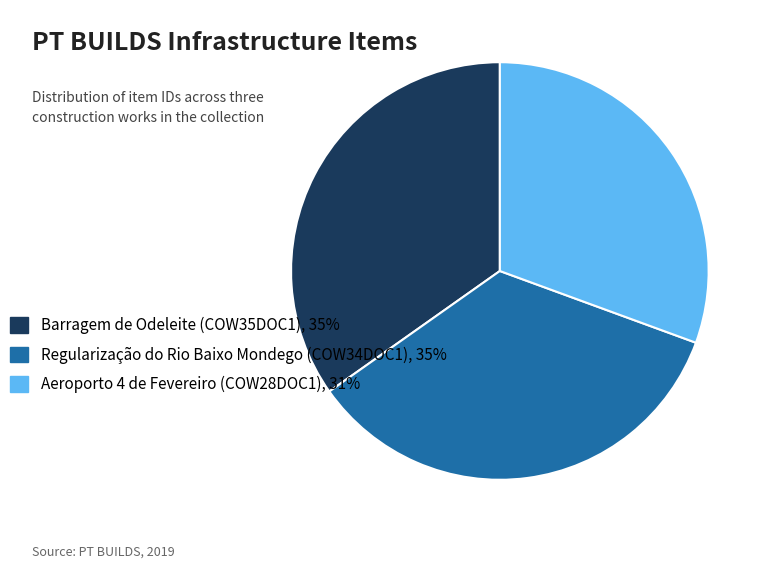

Which slice is the smallest?

Aeroporto 4 de Fevereiro (COW28DOC1), 31%